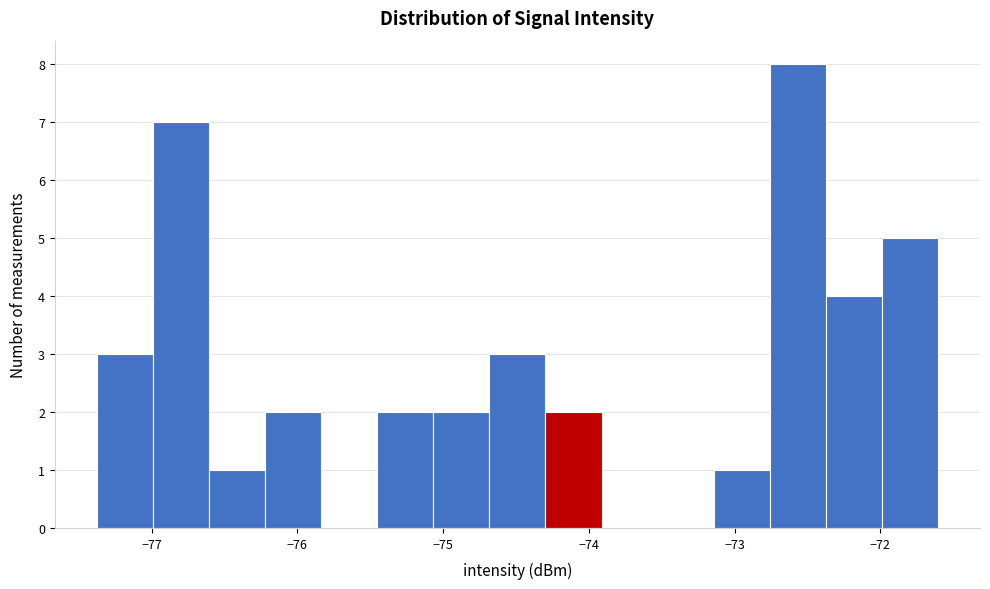

Around what value on the x-axis is the tallest bar? Give the approximate position of its centre, as read against the axis.

-72.6